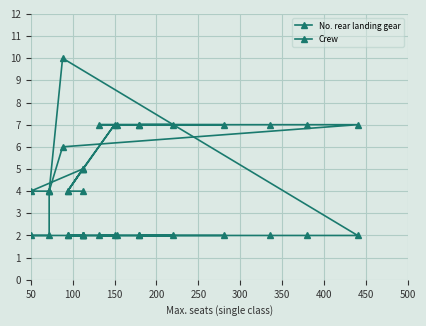

After their last crossing, which series has the higher values: Crew or No. rear landing gear?

No. rear landing gear